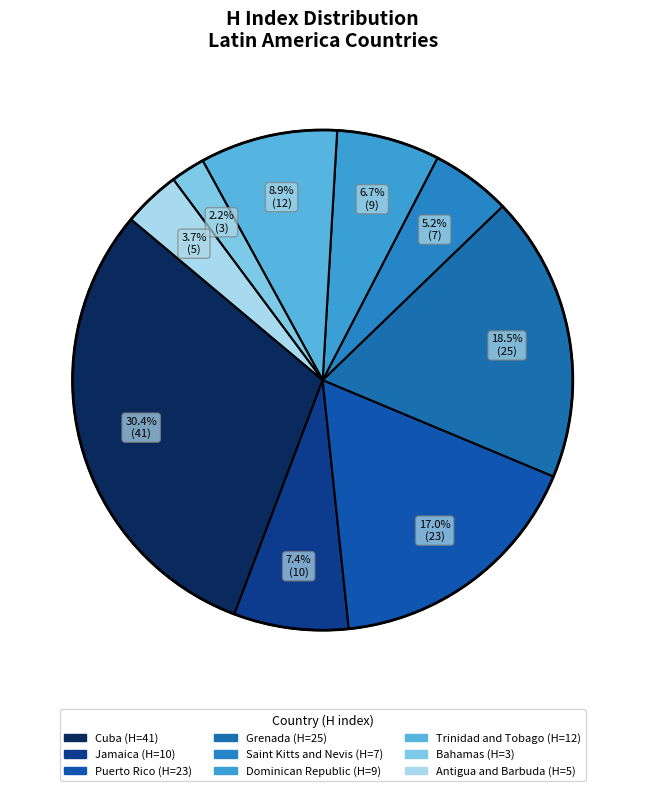

What percentage is the Cuba slice, to the nearest percent?

30%